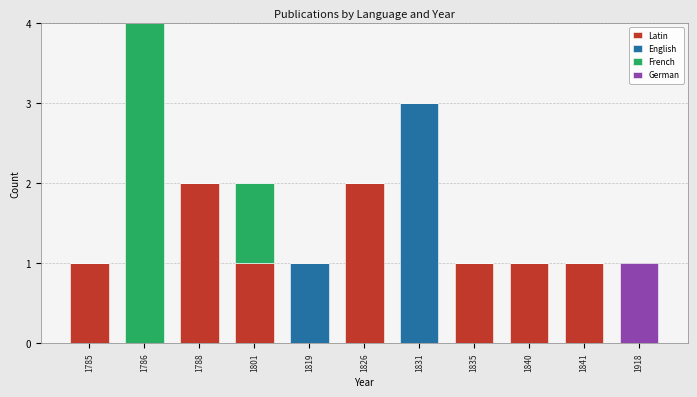

At which category is the sum across all series the highest?

1786